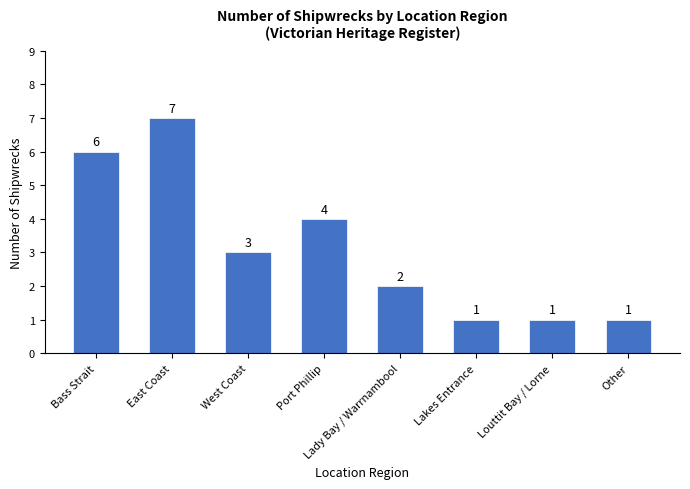

The value at Louttit Bay / Lorne is 1. True or false?

True